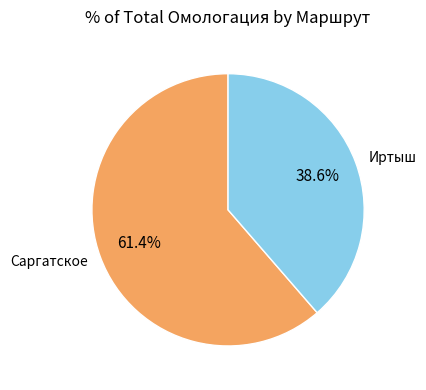

What is the majority slice?

Саргатское